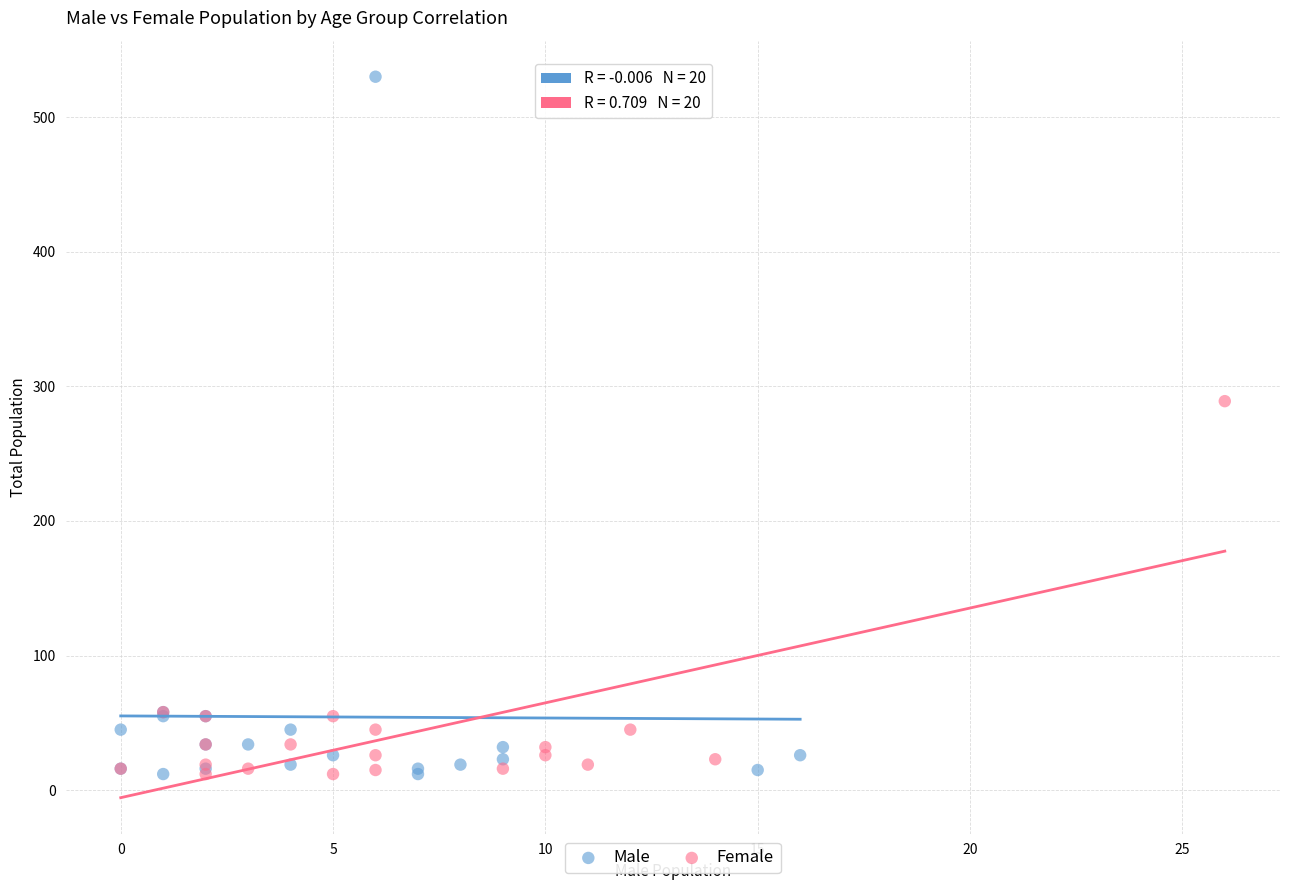

Which series reaches the maximum Y coordinate?

Male